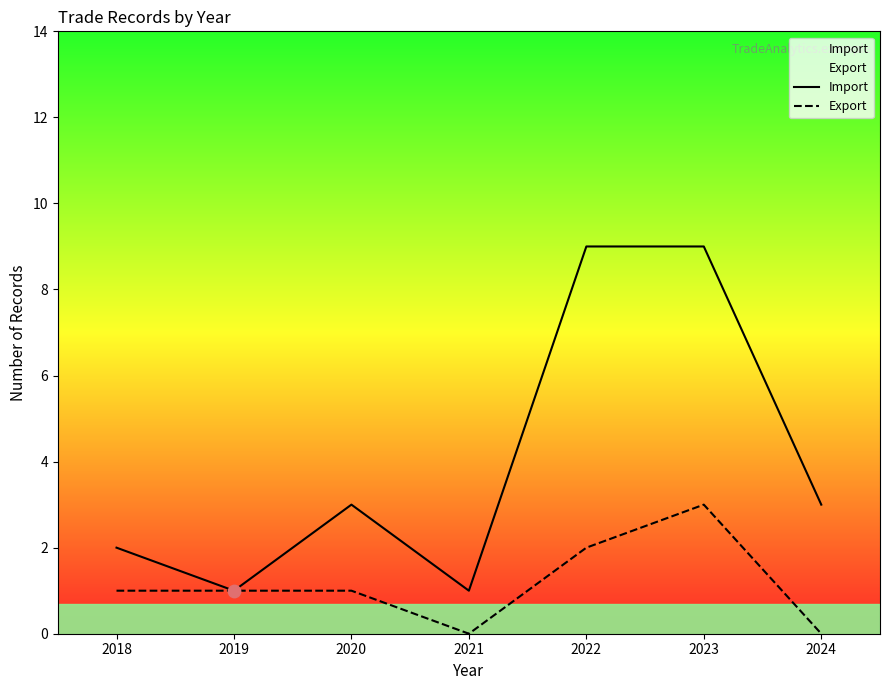

Which series has the largest total across all categories?

Import